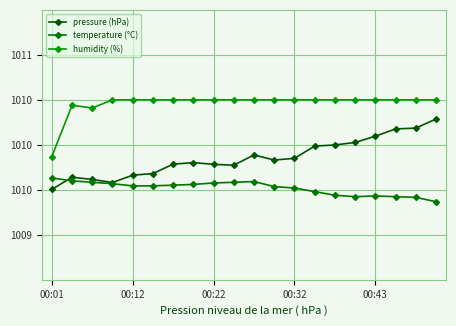

Reading left to right, transcribe all the data shown in this chart.

pressure (hPa): 1009.5	1009.6	1009.6	1009.6	1009.7	1009.7	1009.8	1009.8	1009.8	1009.8	1009.9	1009.8	1009.9	1010.0	1010.0	1010.0	1010.1	1010.2	1010.2	1010.3
temperature (°C): 1009.6	1009.6	1009.6	1009.6	1009.5	1009.5	1009.6	1009.6	1009.6	1009.6	1009.6	1009.5	1009.5	1009.5	1009.4	1009.4	1009.4	1009.4	1009.4	1009.4
humidity (%): 1009.9	1010.4	1010.4	1010.5	1010.5	1010.5	1010.5	1010.5	1010.5	1010.5	1010.5	1010.5	1010.5	1010.5	1010.5	1010.5	1010.5	1010.5	1010.5	1010.5